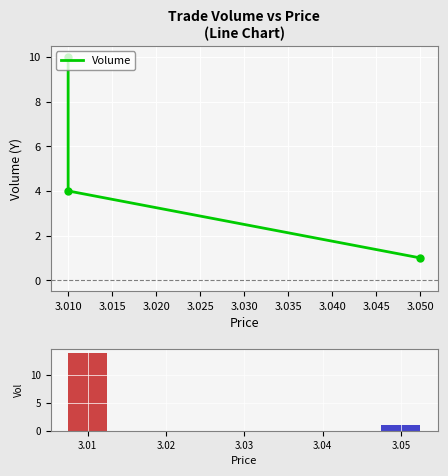

True or false: the data shows 1 at 3.010.

False